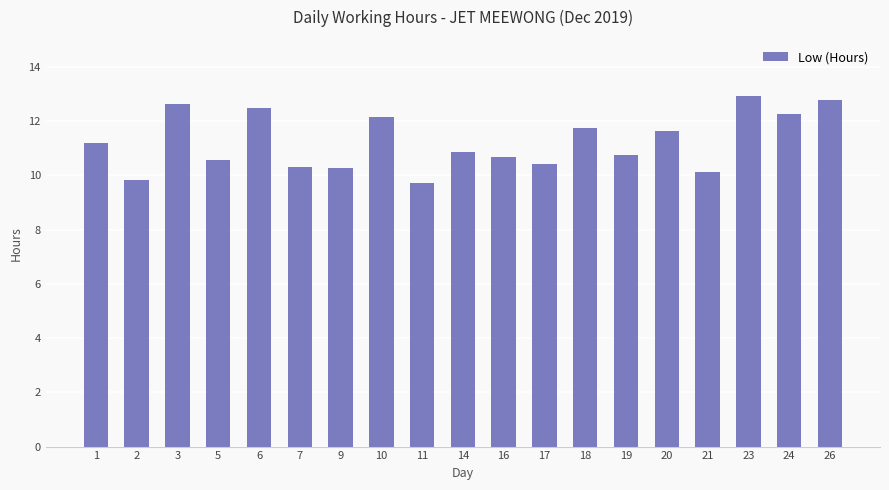

What is the difference between the maximum and minimum values?

3.2